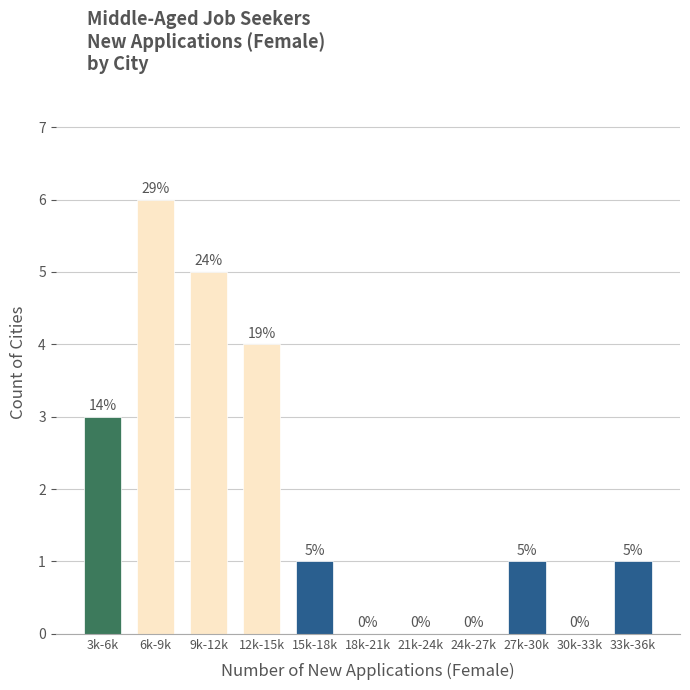

Reading left to right, extract all data points from this chart.

3k-6k=3	6k-9k=6	9k-12k=5	12k-15k=4	15k-18k=1	18k-21k=0	21k-24k=0	24k-27k=0	27k-30k=1	30k-33k=0	33k-36k=1